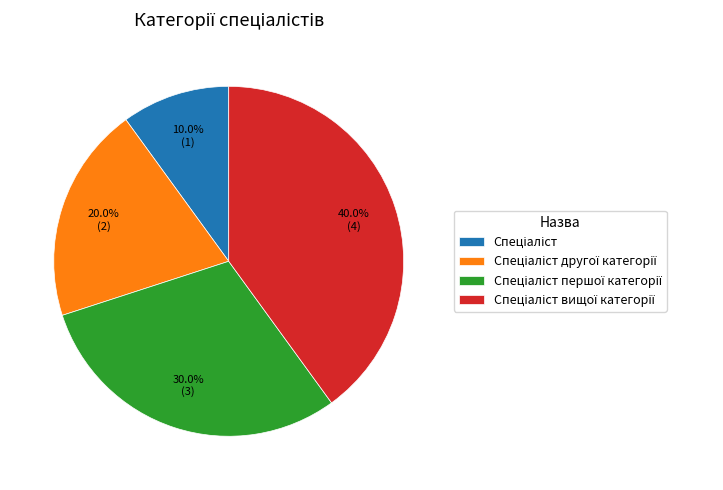

Does any single category account for the majority?

No